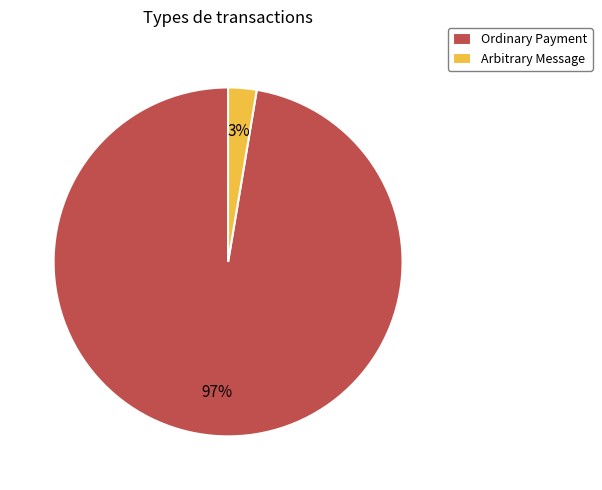

The Ordinary Payment slice represents 86% of the pie. True or false?

False